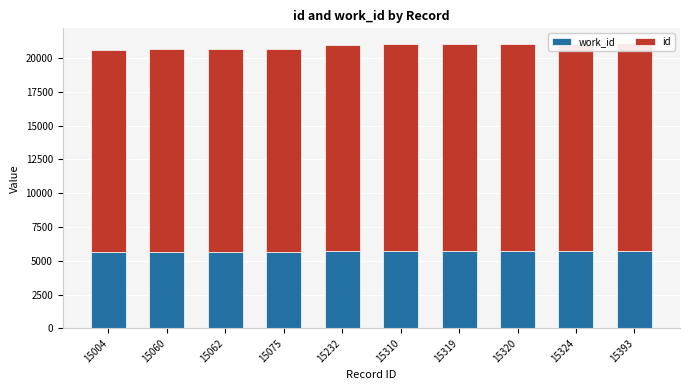

At 15062, list the series in order from smallest to largest.

work_id, id